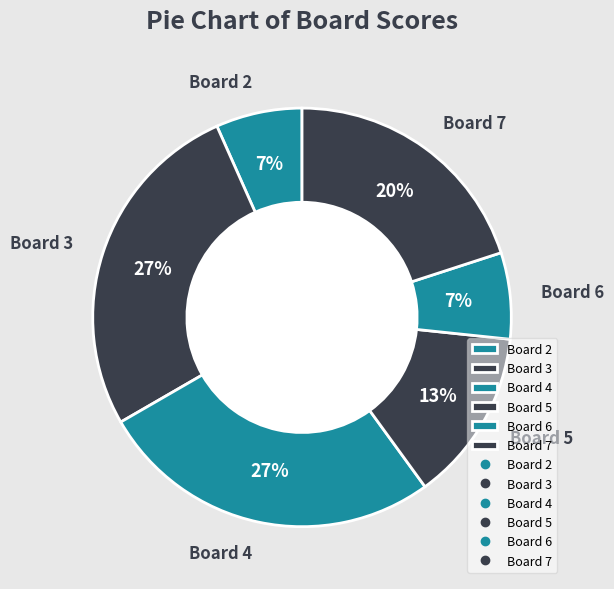

To the nearest percent, what is the average slice percentage?

17%